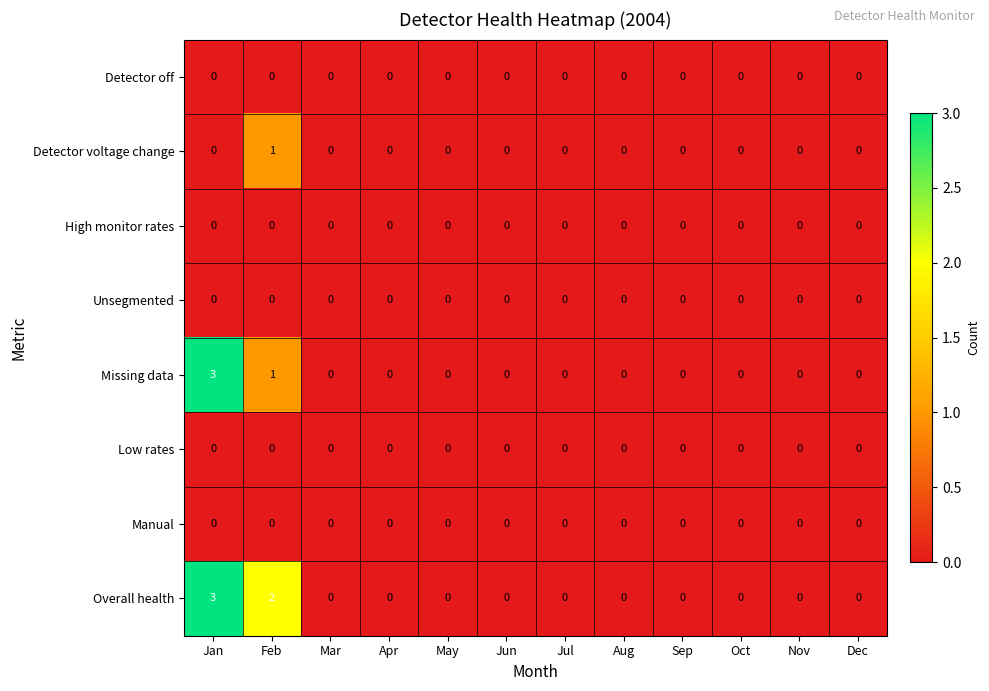

Which series has the largest total across all categories?

Overall health